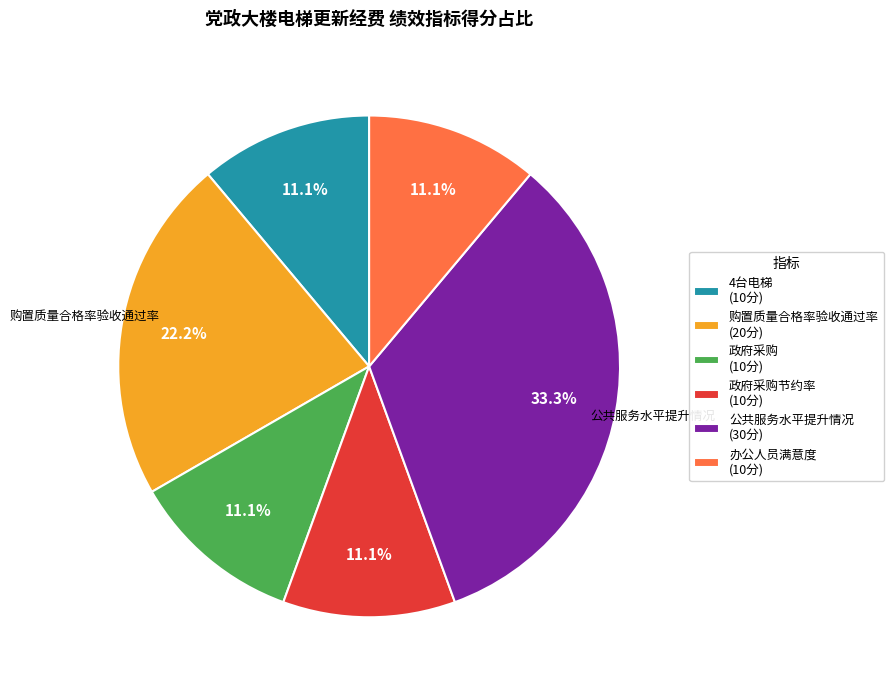

What percentage do 公共服务水平提升情况 (30分) and 办公人员满意度 (10分) together represent?

44.4%